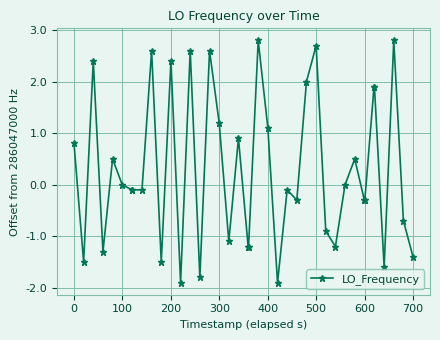

True or false: the data has more than 0 interior local peaks.

True